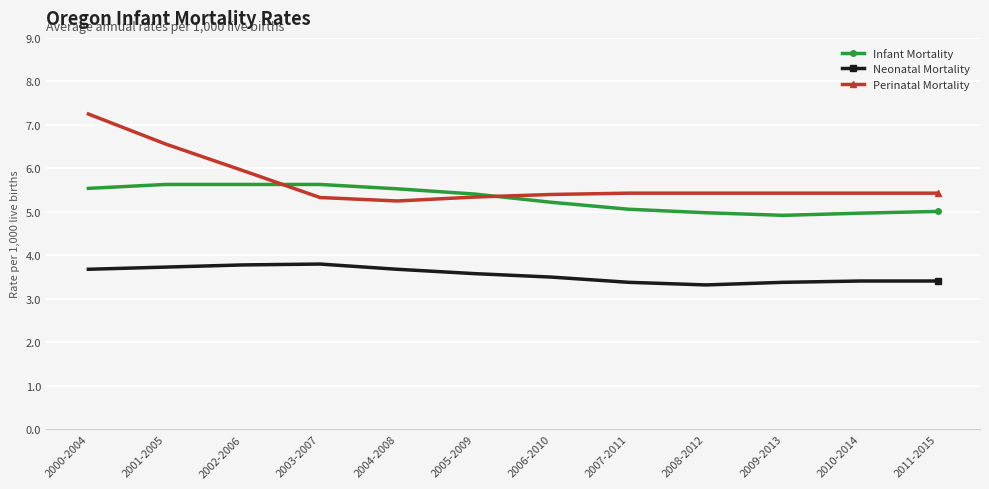

What is the minimum value shown in the chart?

3.3